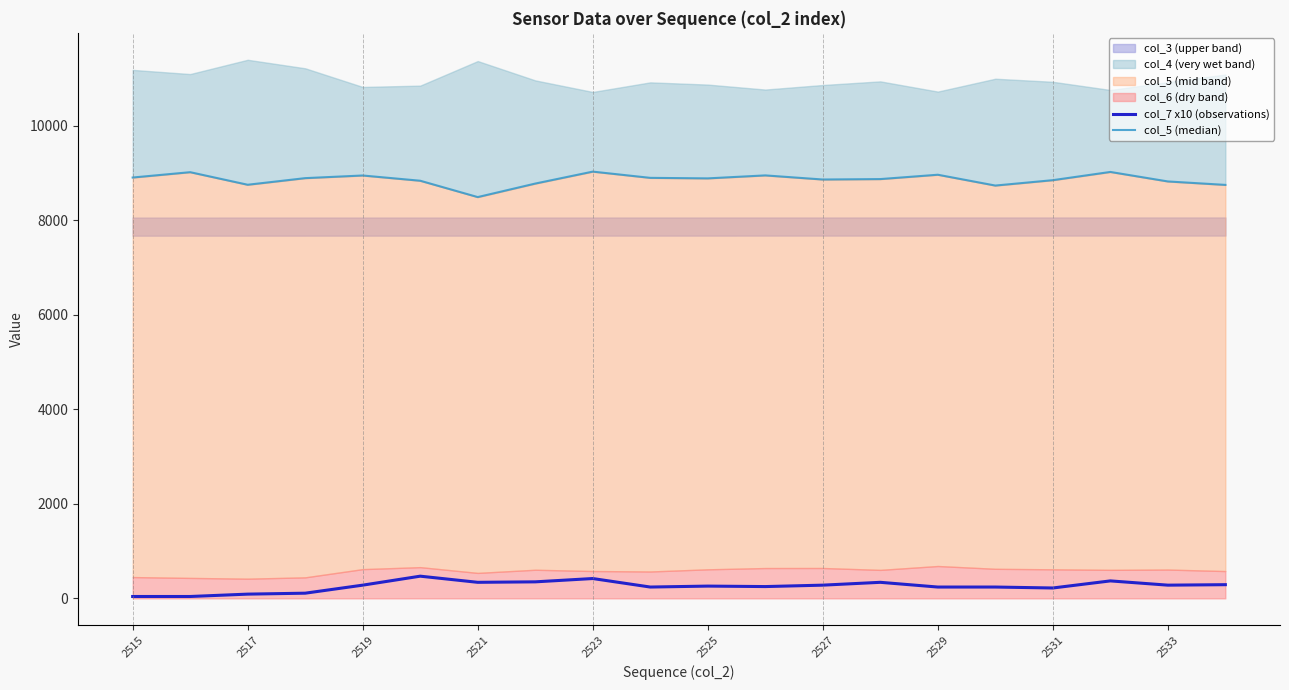

True or false: col_7 x10 (observations) has a value of 280 at 2527.

True